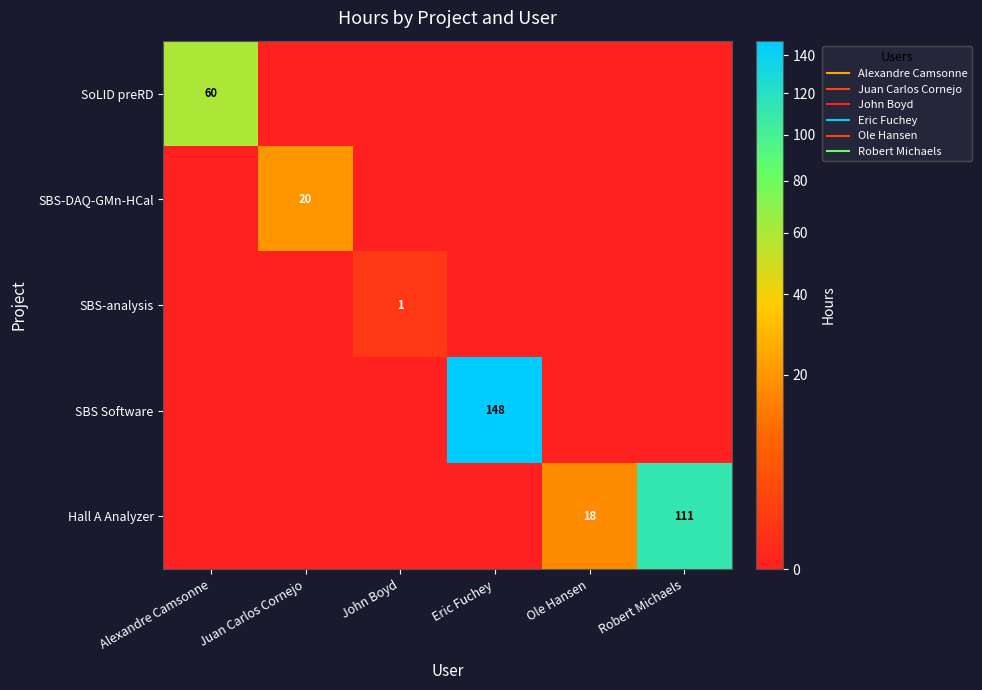

Is it true that SBS-analysis equals -0.5 at Juan Carlos Cornejo?

False